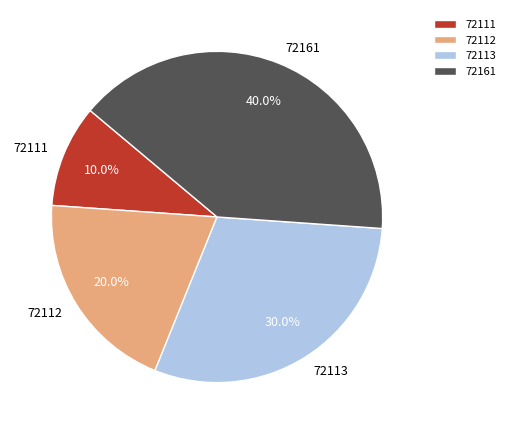

To the nearest percent, what is the difference between the 72112 and 72111 slice percentages?

10%